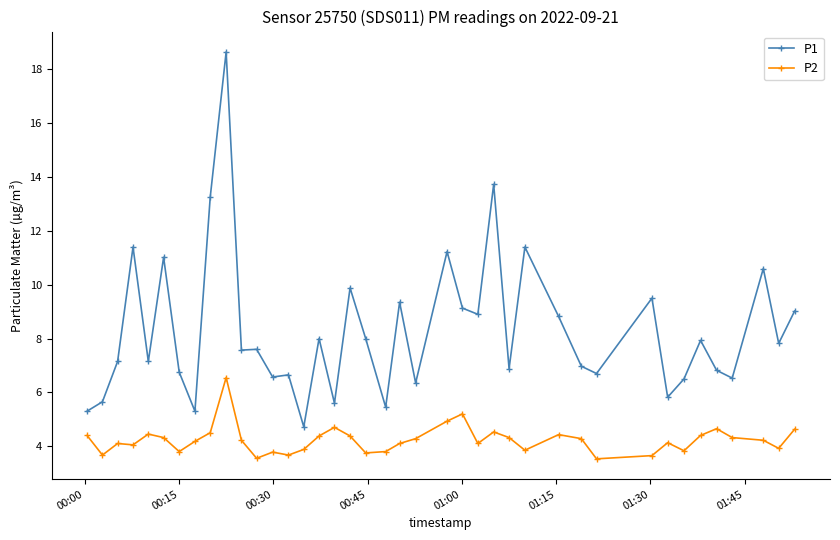

Which series has the largest range (max minus min)?

P1